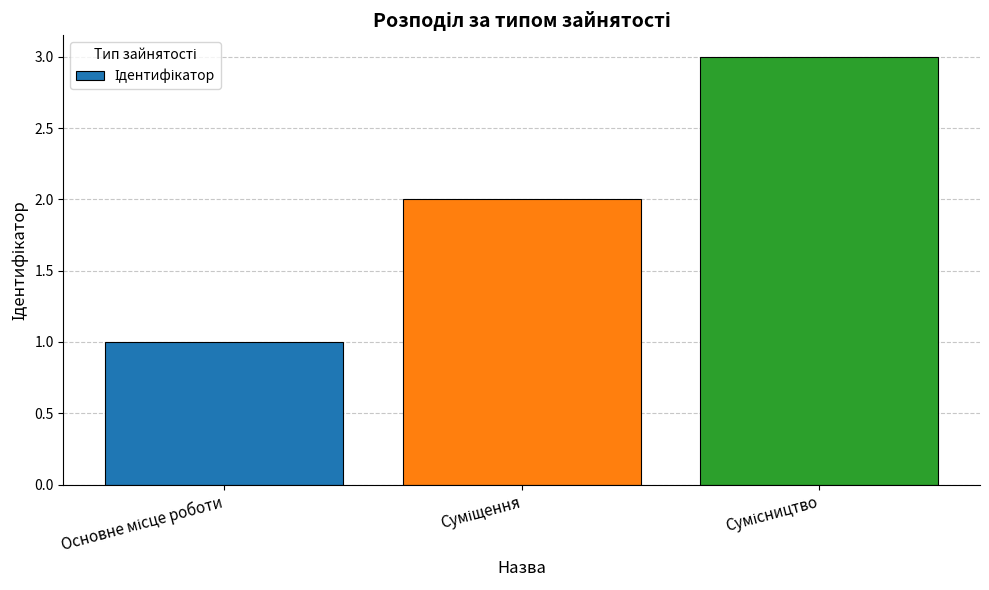

How many bars are there in total?

3